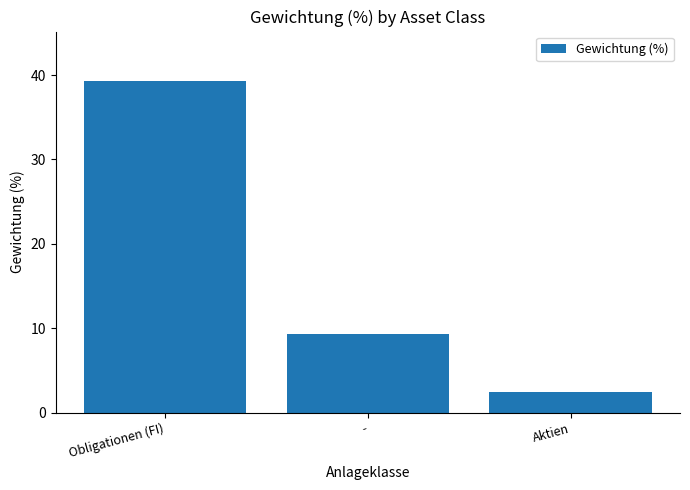

What is the label of the 1st bar from the left?

Obligationen (FI)